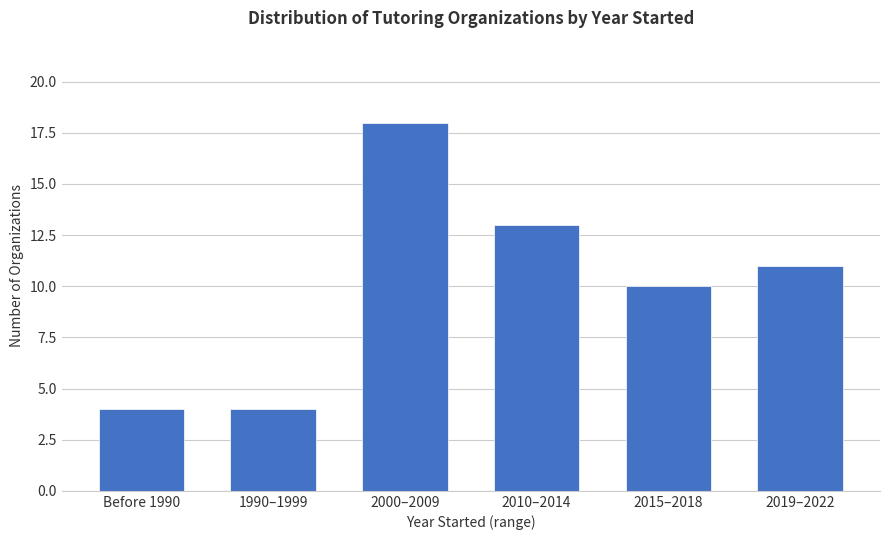

Reading left to right, what are all the values shown in this chart?

4	4	18	13	10	11